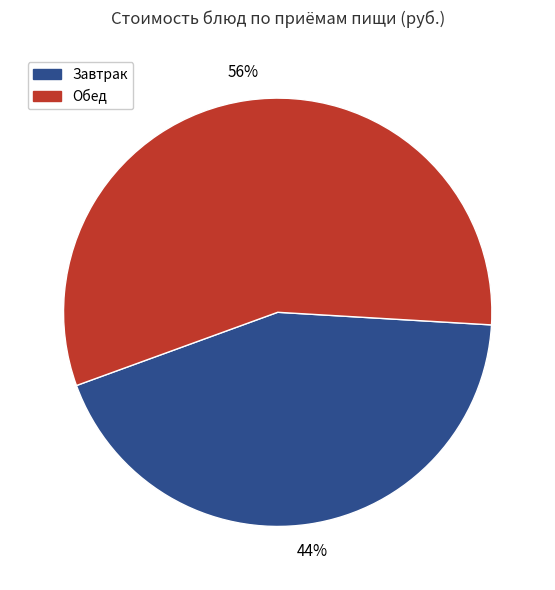

Does any single category account for the majority?

Yes